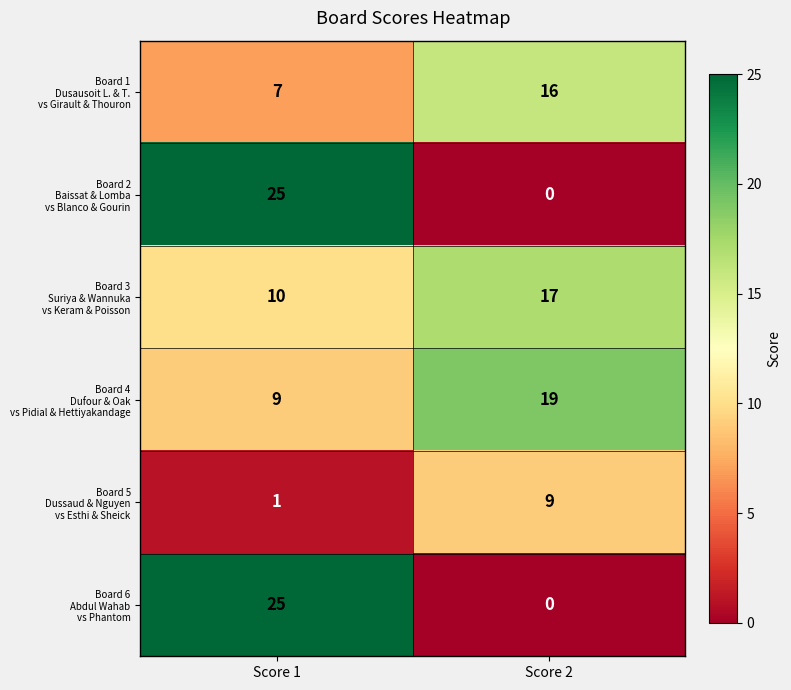

At which category is the sum across all series the highest?

Score 1